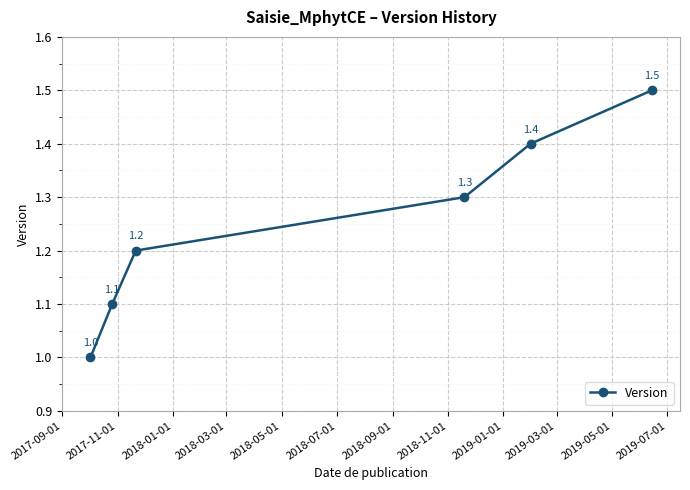

Count the values in the range 1 to 2.

6